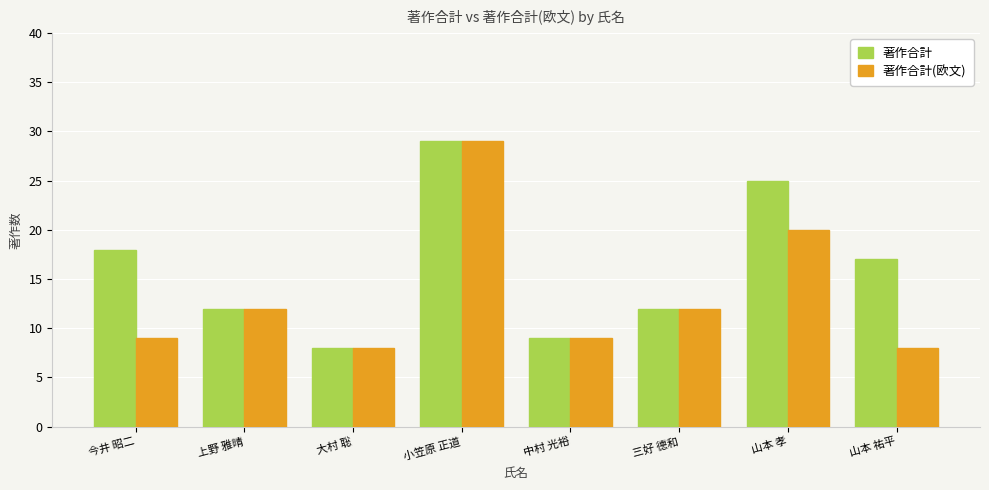

Reading left to right, extract all data points from this chart.

著作合計: 今井 昭二=18	上野 雅晴=12	大村 聡=8	小笠原 正道=29	中村 光裕=9	三好 德和=12	山本 孝=25	山本 祐平=17
著作合計(欧文): 今井 昭二=9	上野 雅晴=12	大村 聡=8	小笠原 正道=29	中村 光裕=9	三好 德和=12	山本 孝=20	山本 祐平=8